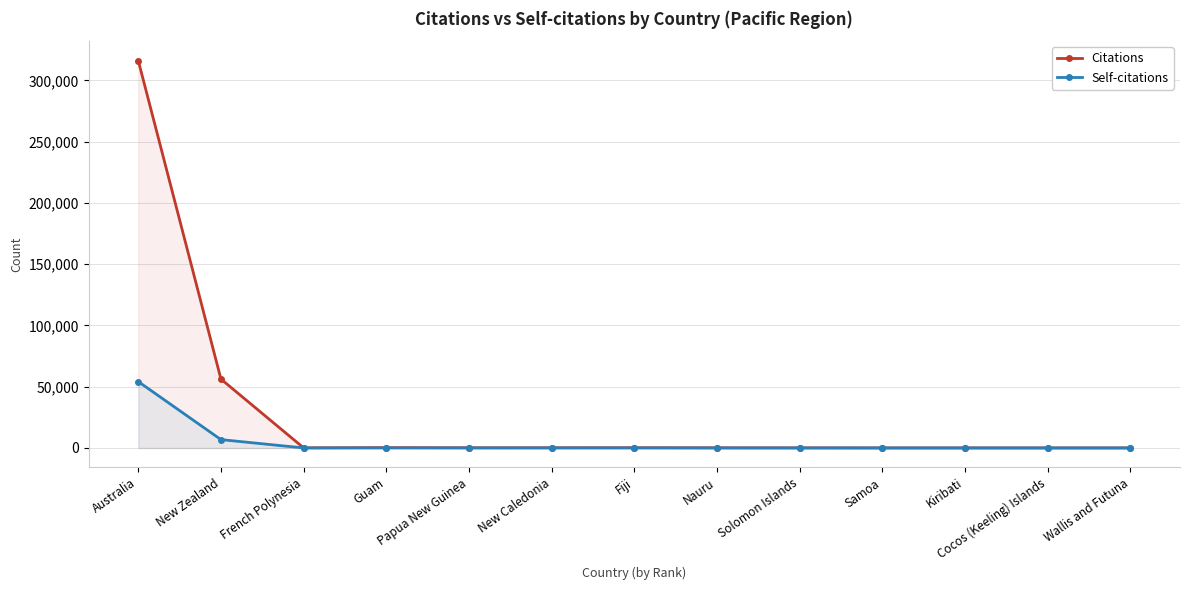

Rank the categories by Citations value from lowest to highest.

Kiribati, Wallis and Futuna, Cocos (Keeling) Islands, Samoa, Solomon Islands, French Polynesia, Nauru, New Caledonia, Papua New Guinea, Fiji, Guam, New Zealand, Australia